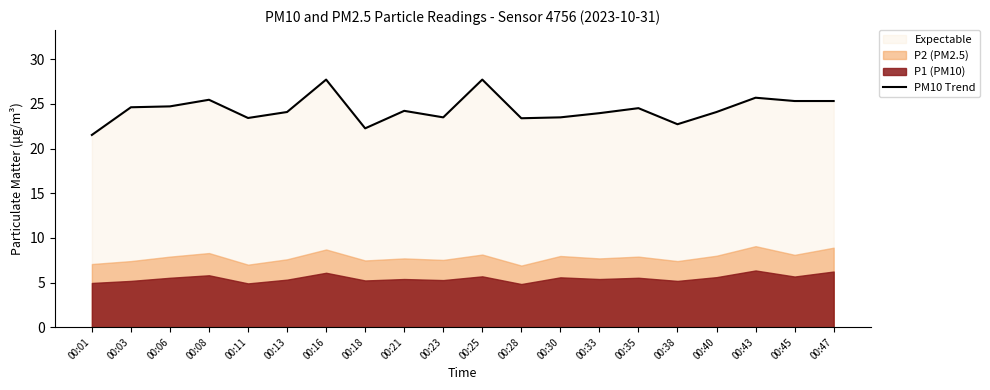

The value at 00:11 is 6.4. True or false?

False